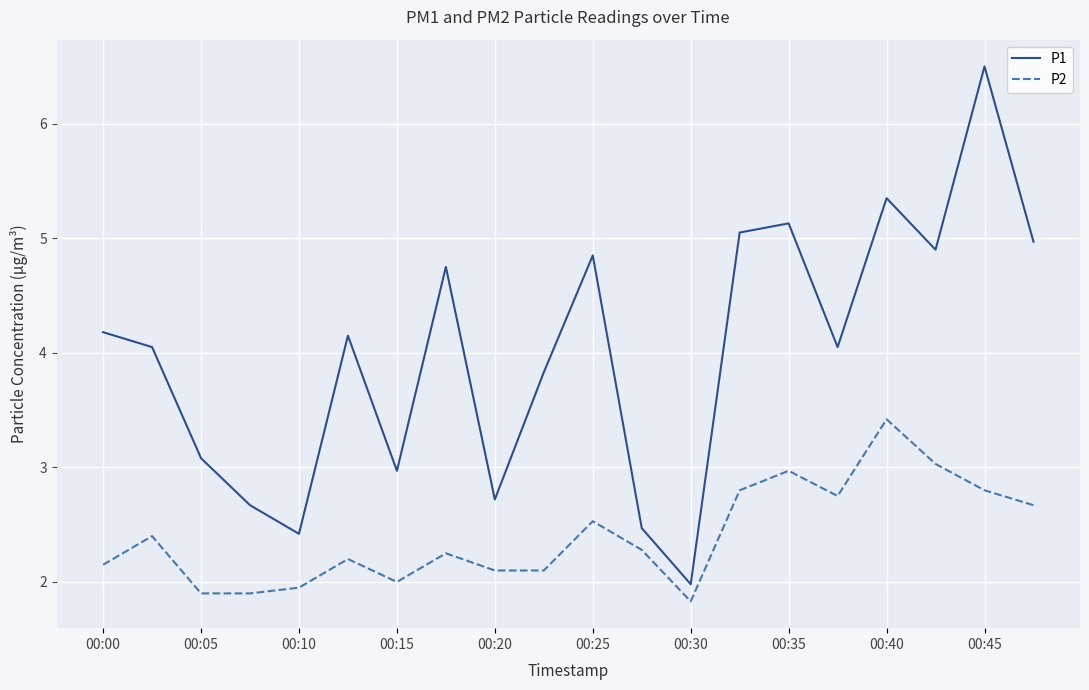

True or false: P2 has more than 2 points higher than both neighbors.

True